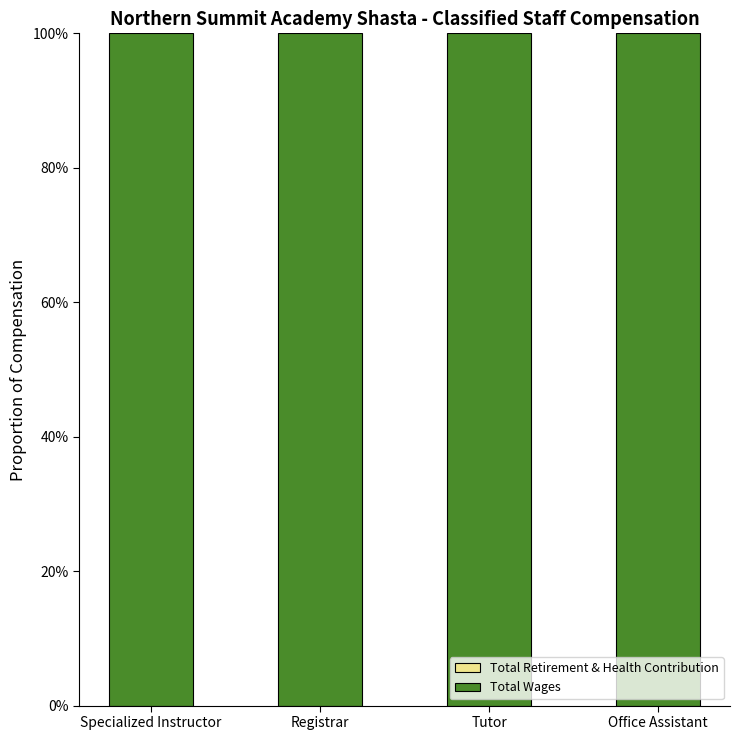

What is the value of the Total Wages bar at the 4th from the left?

100